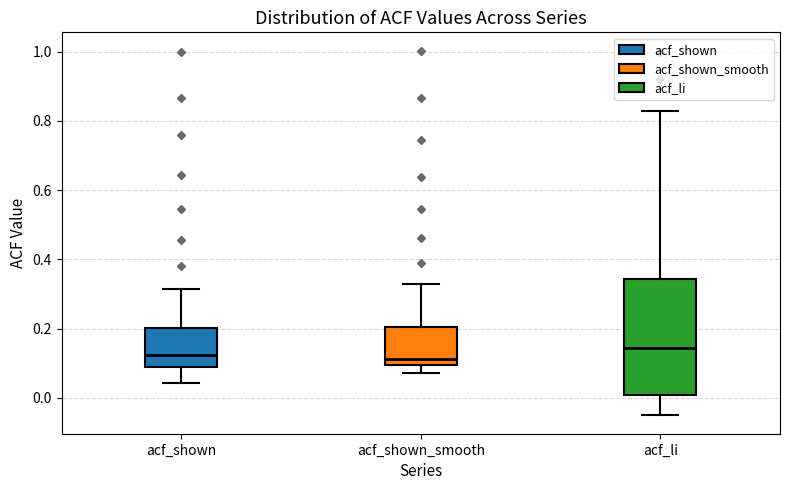

Where does the upper whisker of the box for acf_li end on the y-axis? The values are not printed on the chart, so give them approximately, as read against the axis.

0.82